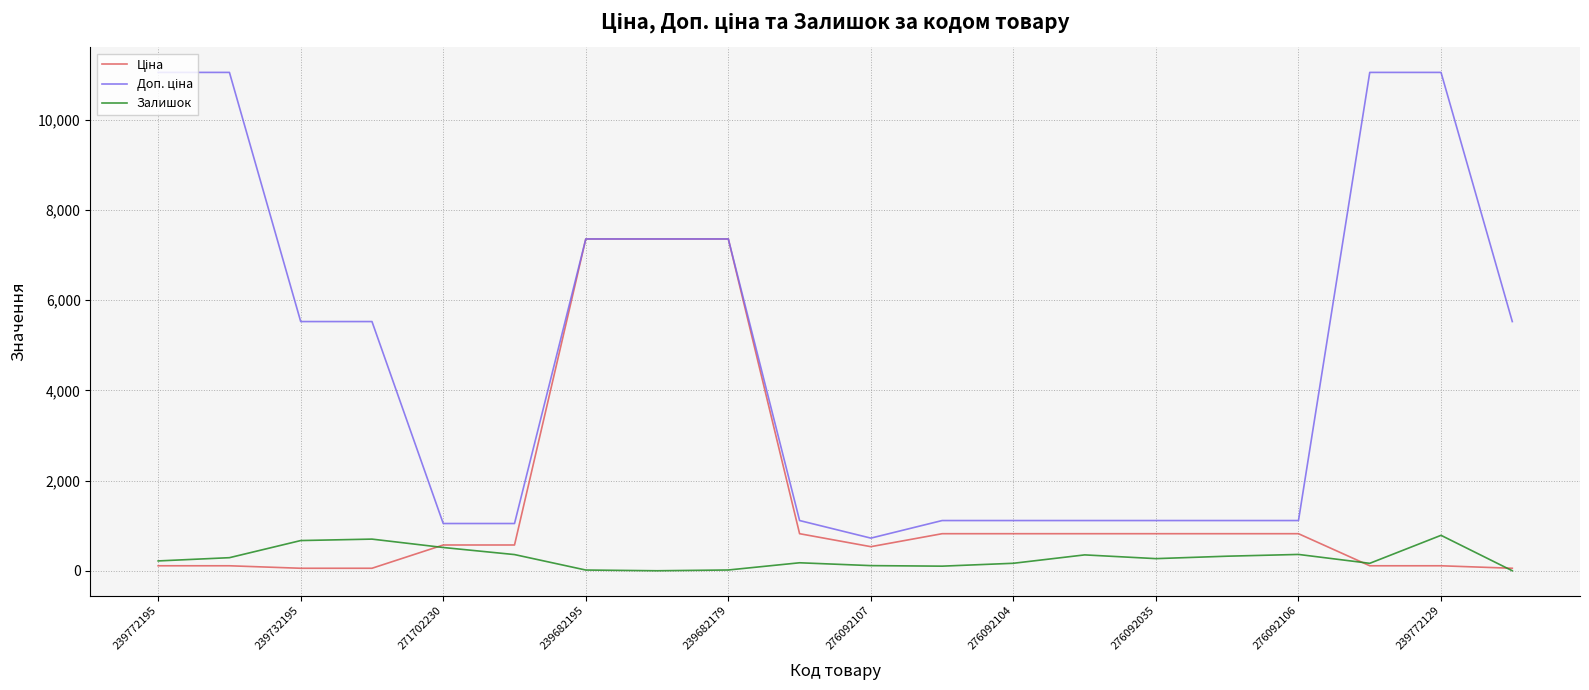

Does the chart display data point markers on the line(s)?

No